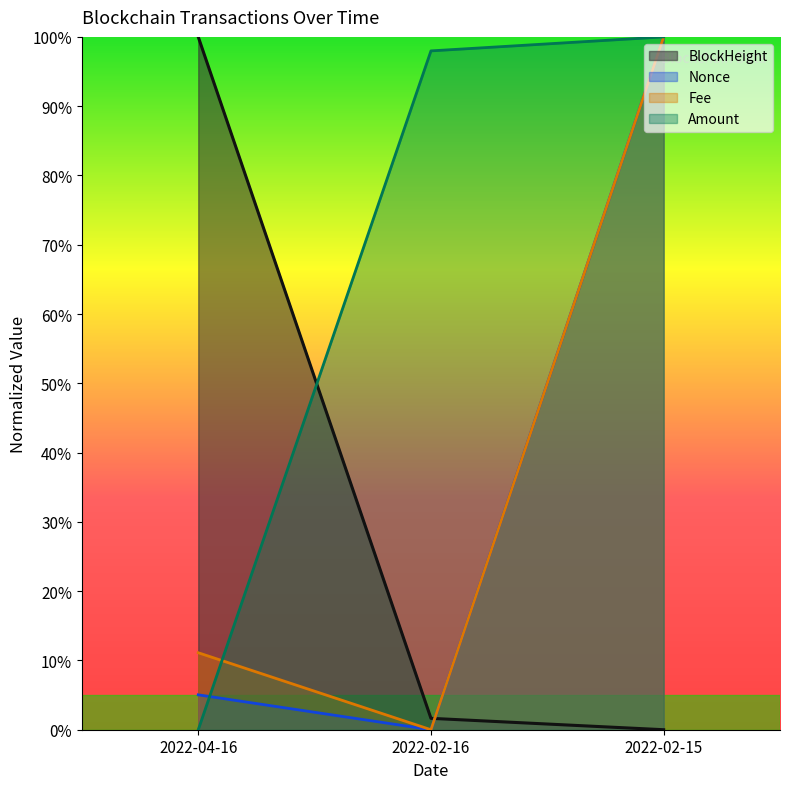

Which series has the widest spread of values?

BlockHeight